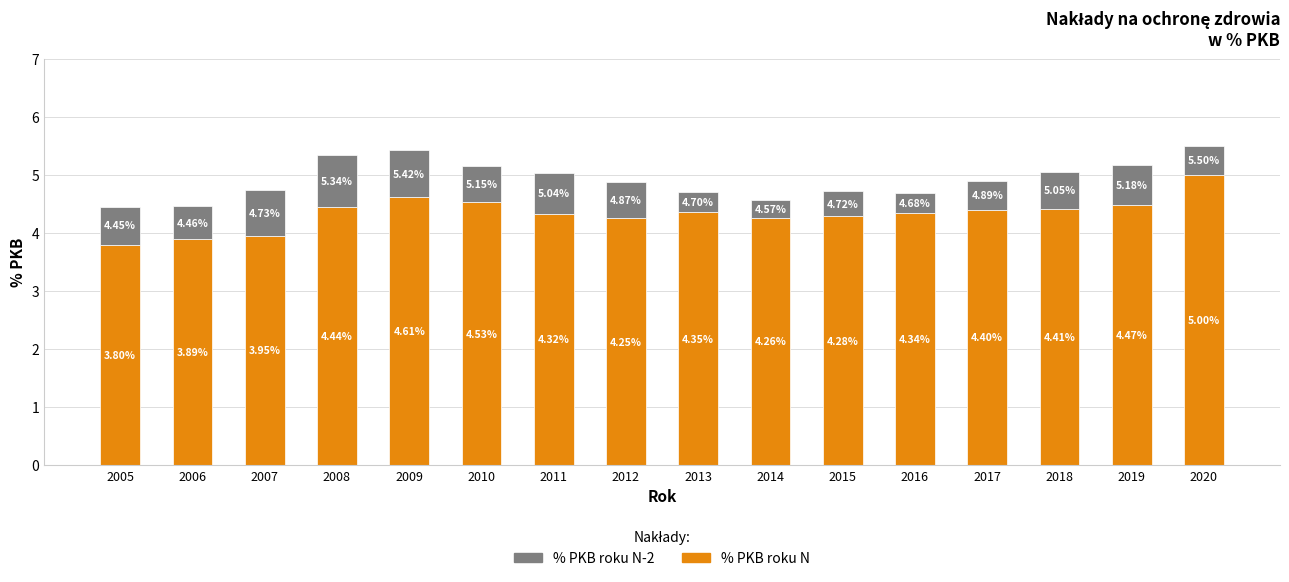

At which category is the sum across all series the highest?

2020